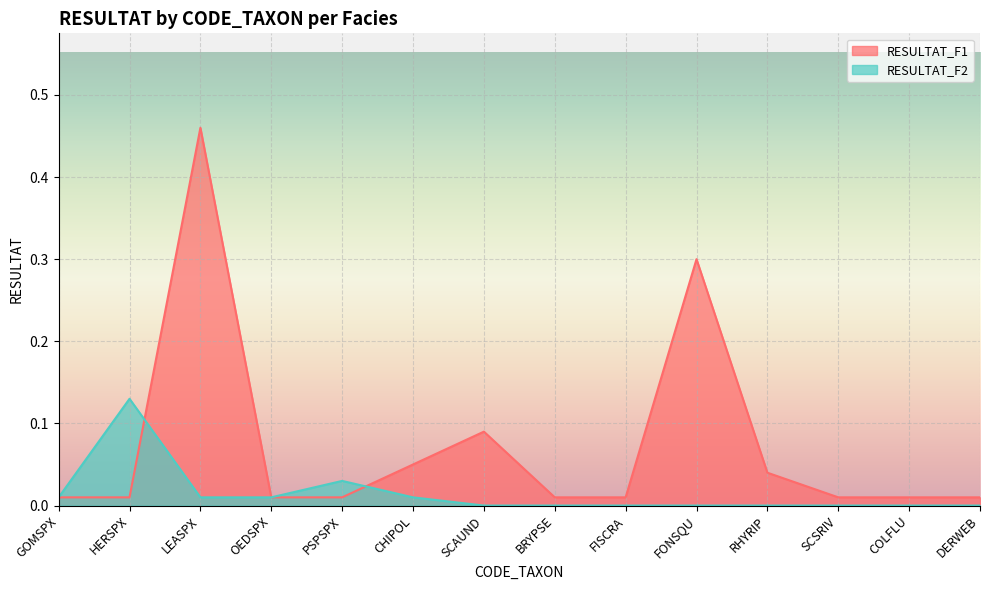

The RESULTAT_F1 series shows 0.0 at OEDSPX. True or false?

False